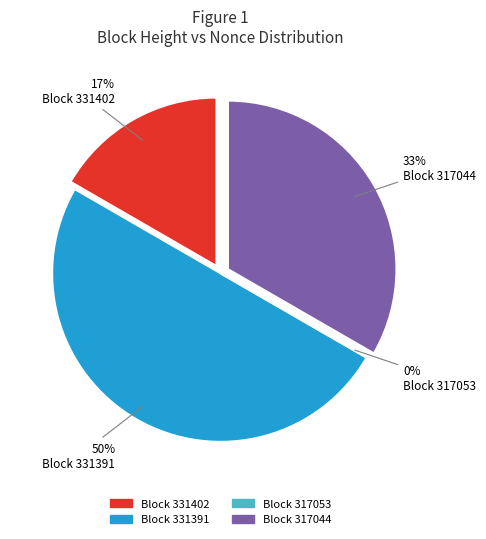

How many segments does this pie chart have?

4